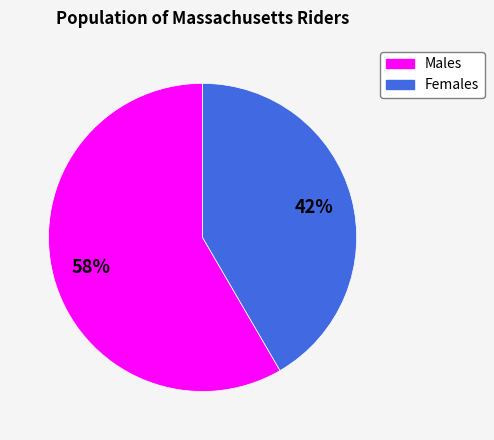

Is there any slice that represents more than half of the pie?

Yes